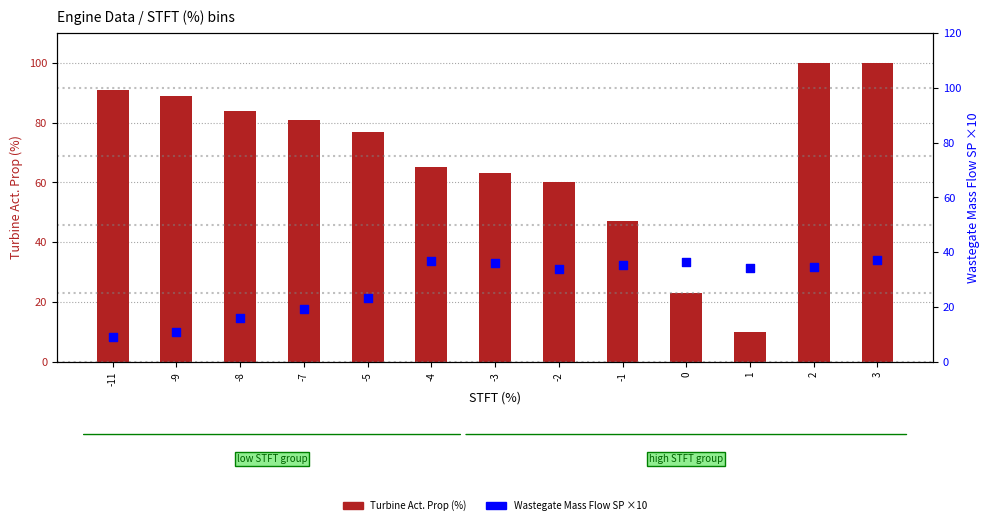

At how many categories does at least one series exceed 18?

13